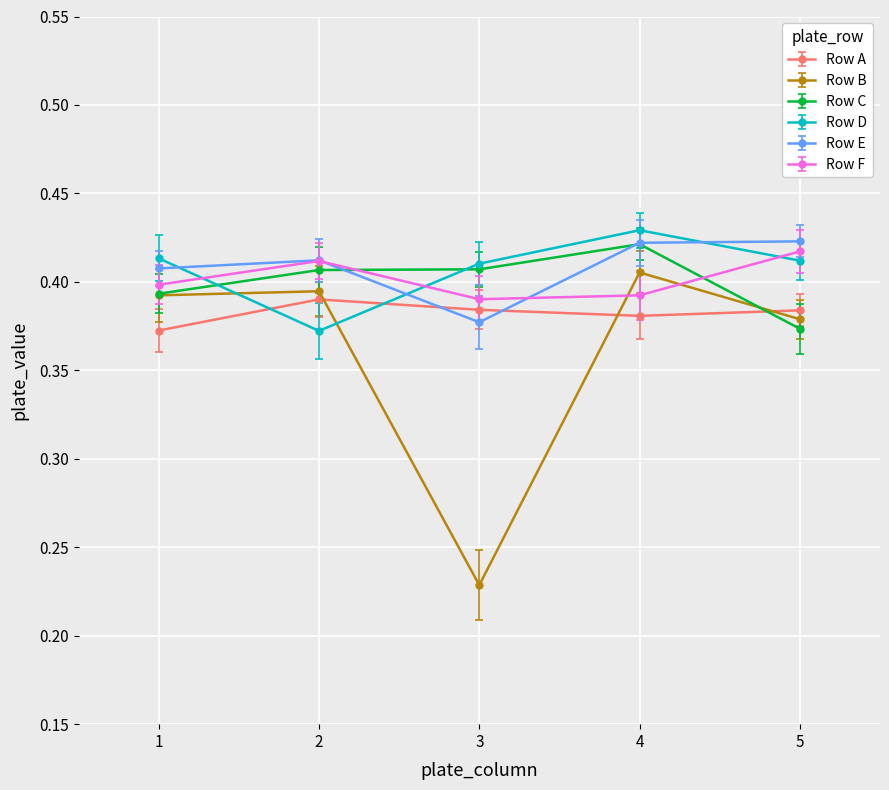

Which label corresponds to the smallest value in the chart?

3